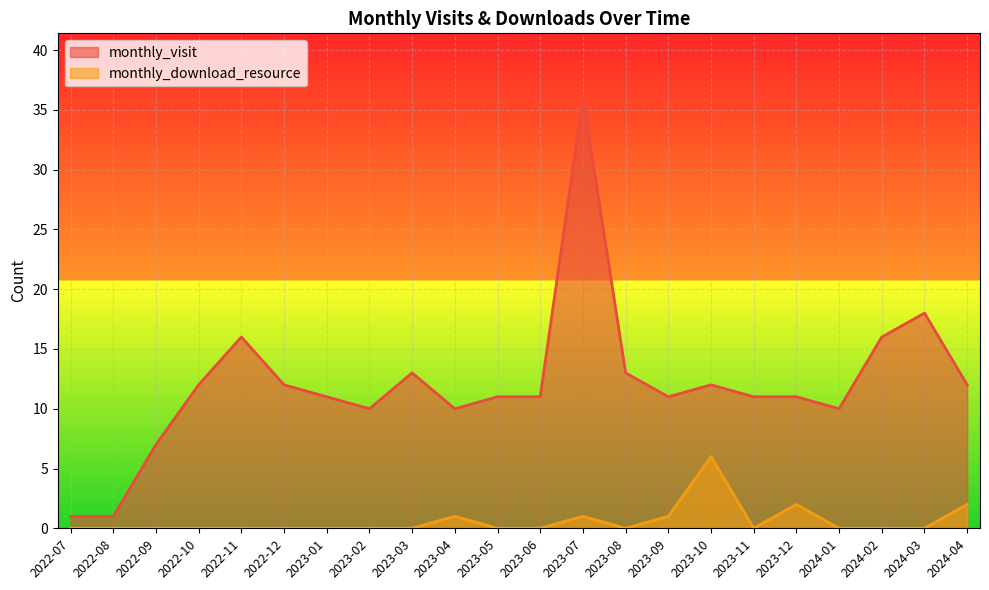

Is the value of monthly_visit at 2023-01 greater than the value of monthly_download_resource at 2023-08?

Yes